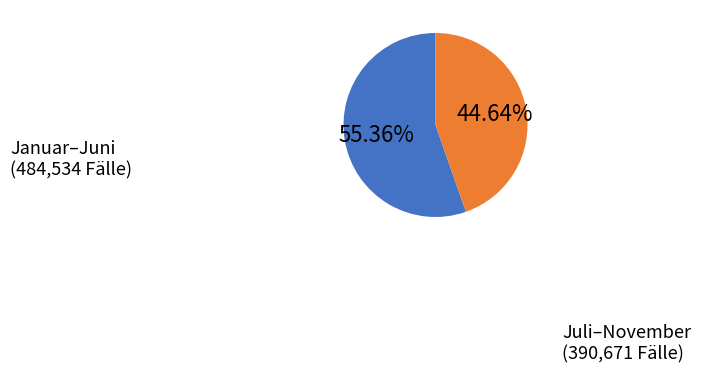

To the nearest percent, what is the difference between the largest and smallest slice percentages?

11%